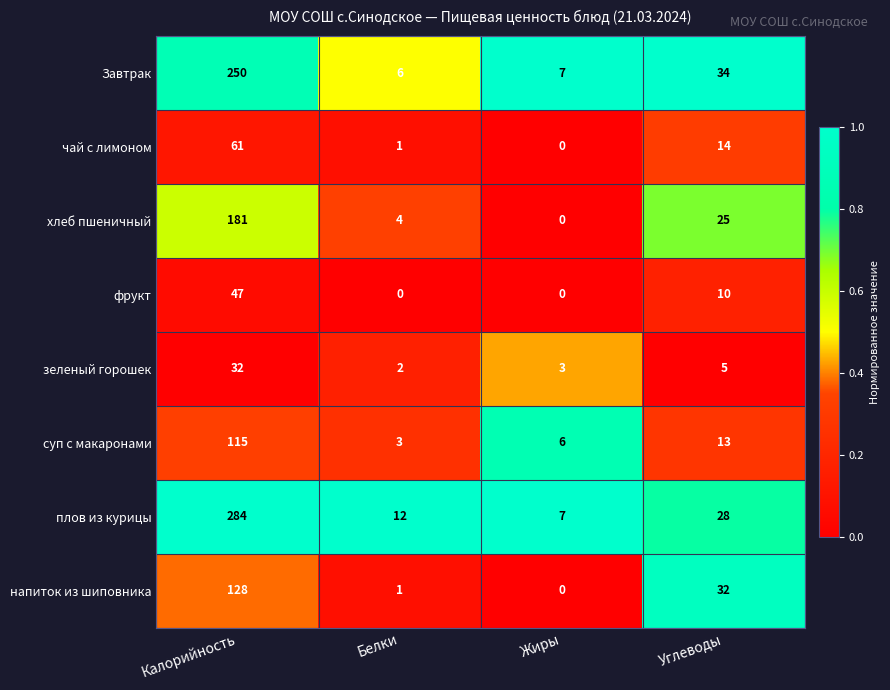

What is the difference between the highest and lowest values at Углеводы?

29